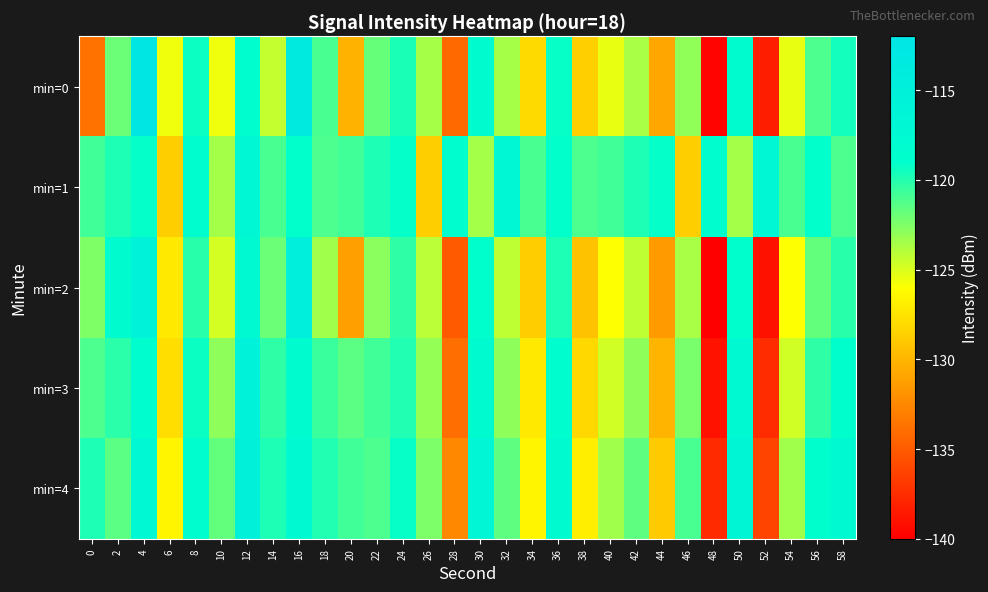

What is the total value across all series at 0?

-617.8